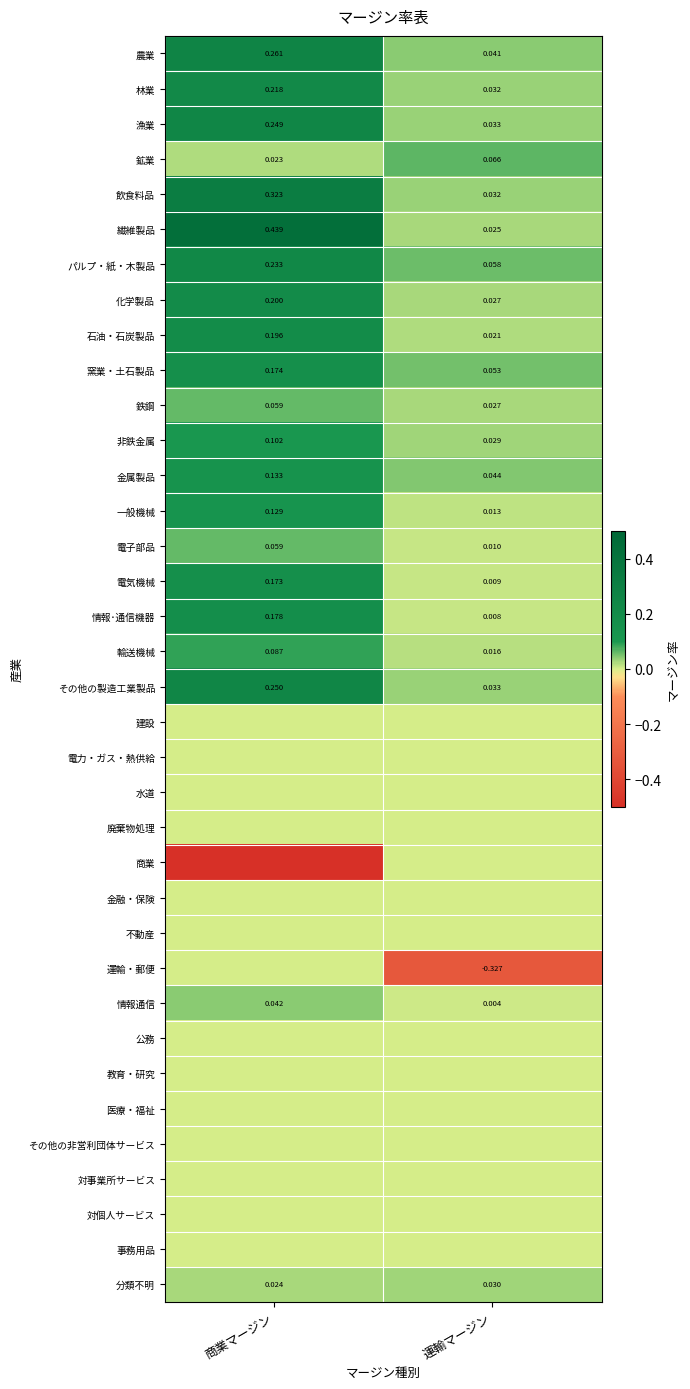

What is the greatest value displayed?

0.4